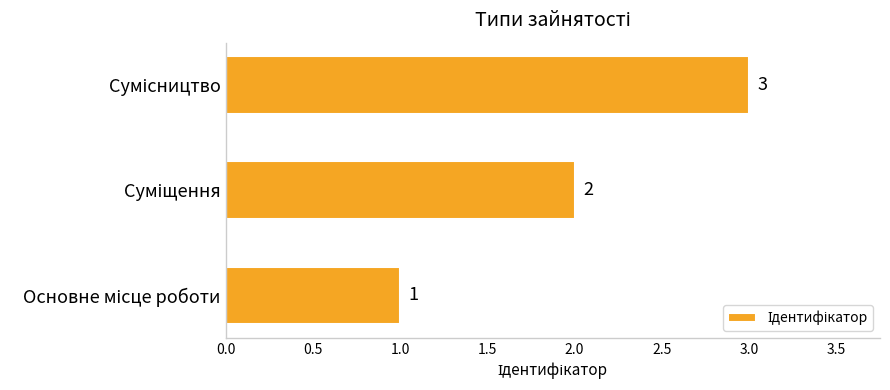

What is the greatest value displayed?

3